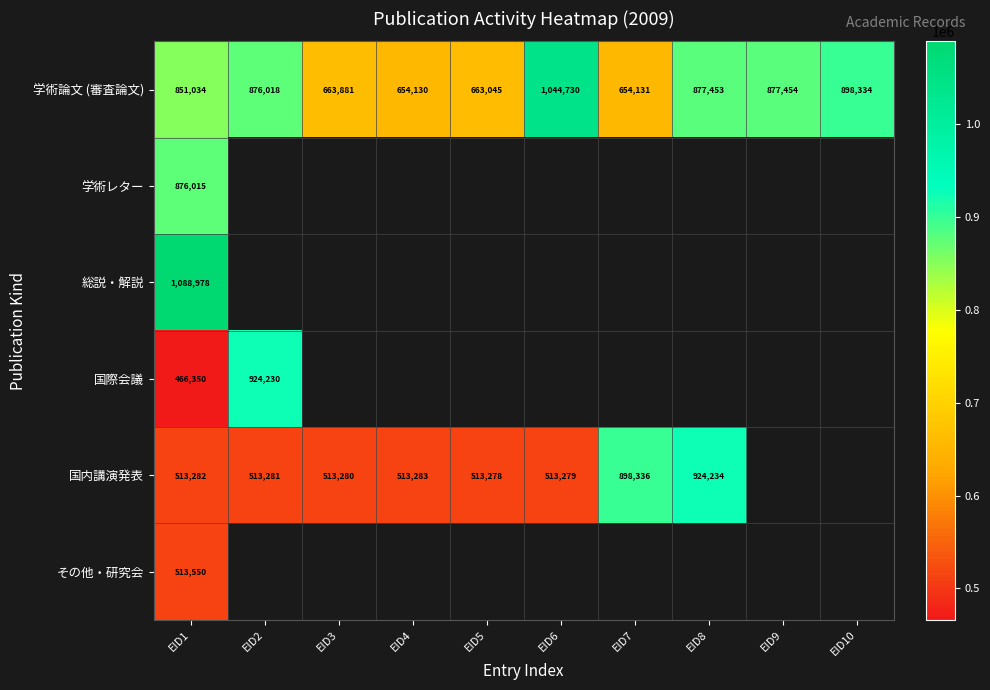

How many series are shown in this chart?

6